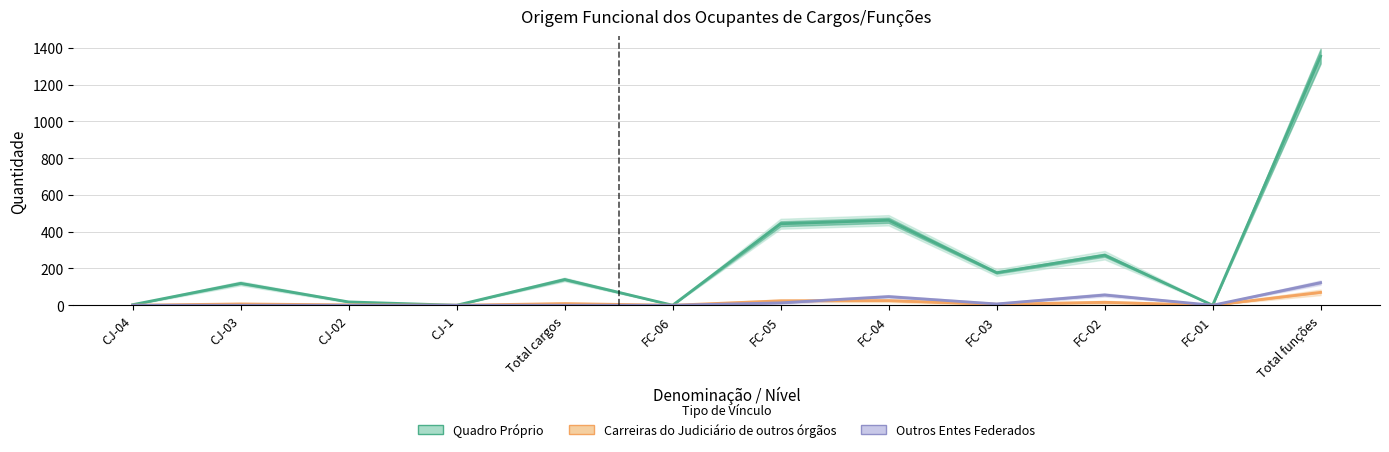

Rank the categories by Outros Entes Federados value from lowest to highest.

CJ-04, CJ-03, CJ-02, CJ-1, Total cargos, FC-06, FC-01, FC-03, FC-05, FC-04, FC-02, Total funções